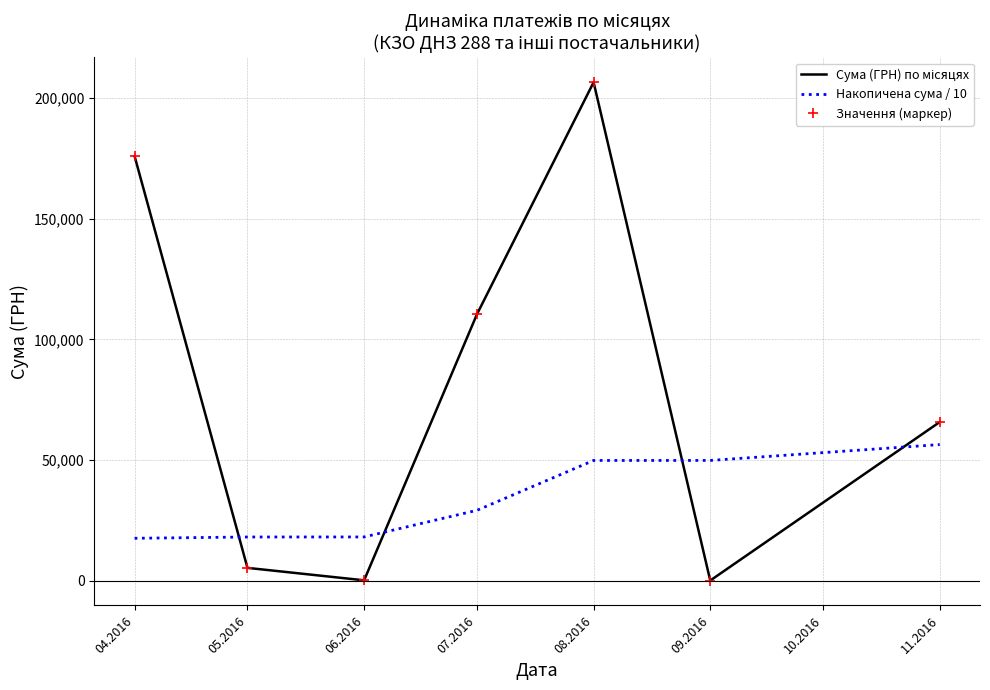

In Значення (маркер), how many points are lower than both neighbors (excluding endpoints)?

2